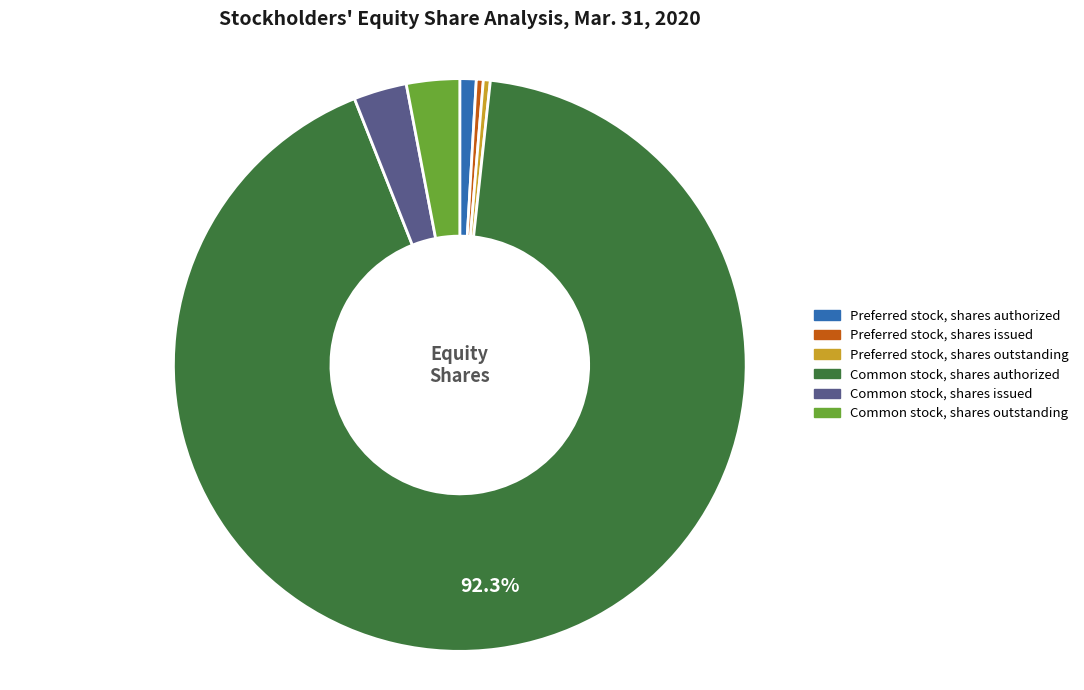

Between Preferred stock, shares issued and Common stock, shares issued, which is larger?

Common stock, shares issued